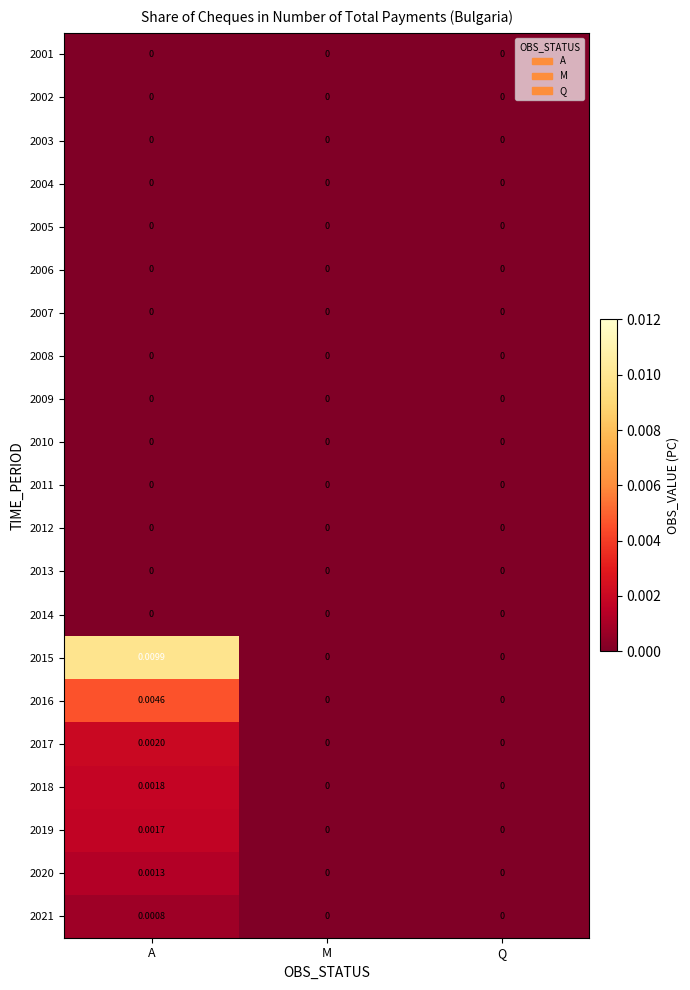

At which category is the sum across all series the highest?

A